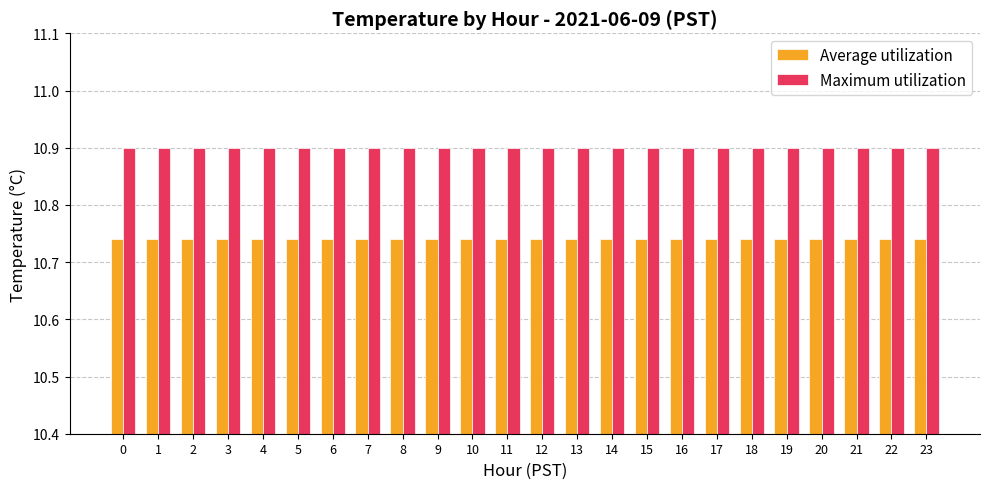

How many categories are shown in the chart?

24